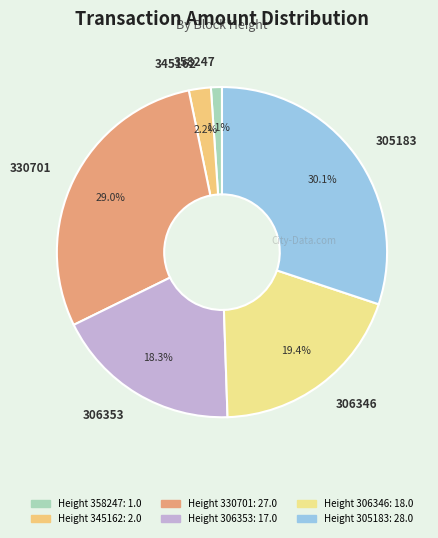

Do 358247 and 345162 together represent more than half of the pie?

No